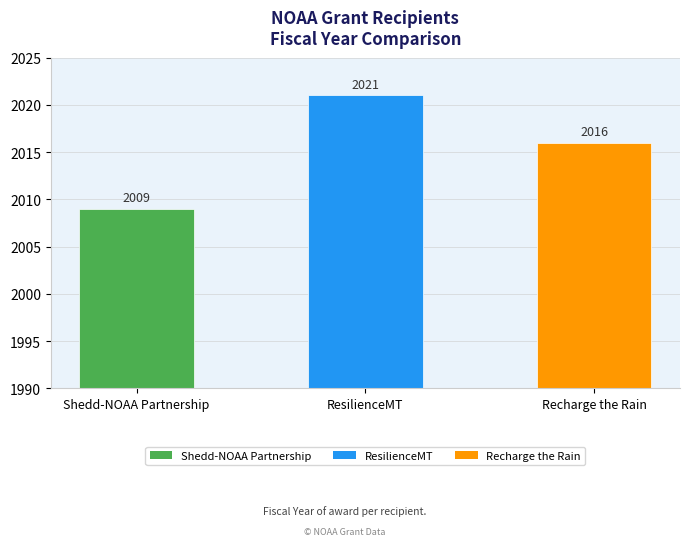

What is the sum of the values at Recharge the Rain and Shedd-NOAA Partnership?

4025